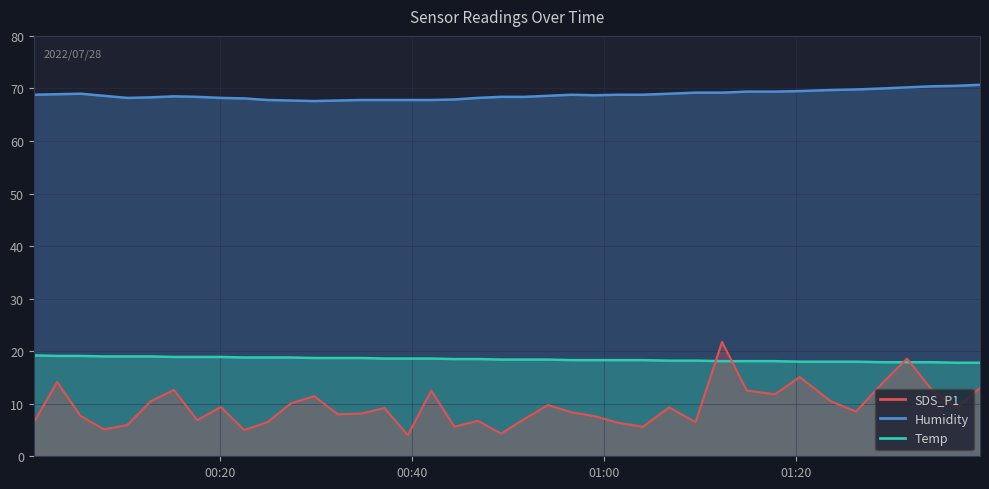

How many lines are shown in the chart?

3